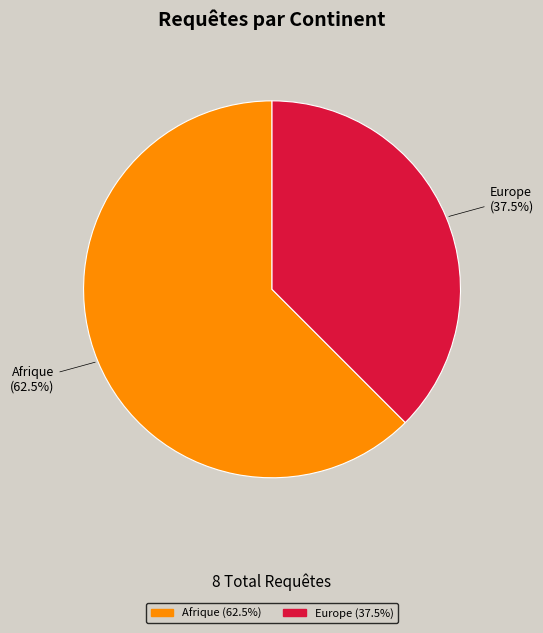

Is there a majority slice in this chart?

Yes